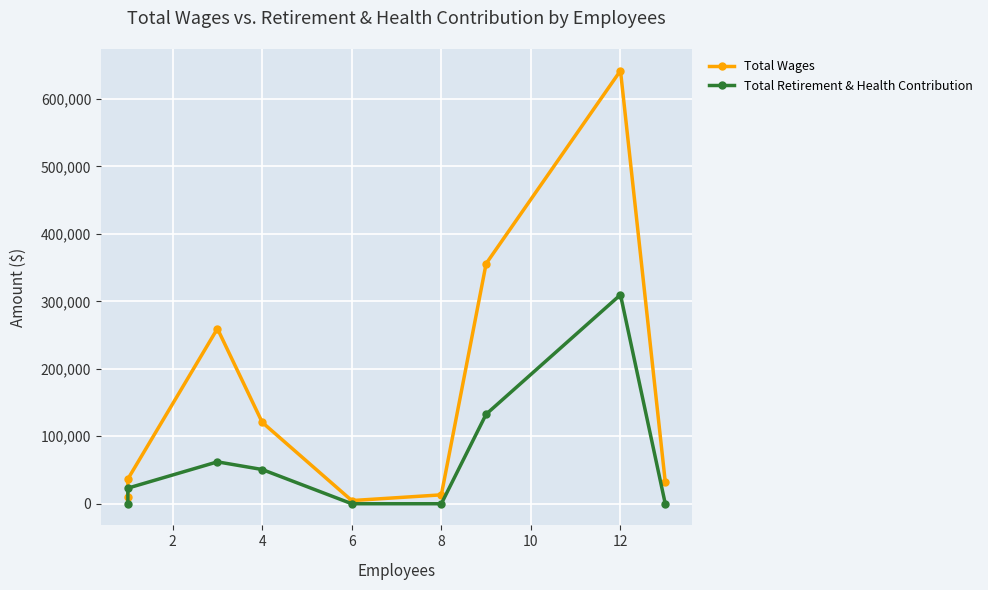

How many values in the Total Retirement & Health Contribution series exceed 23121?

4